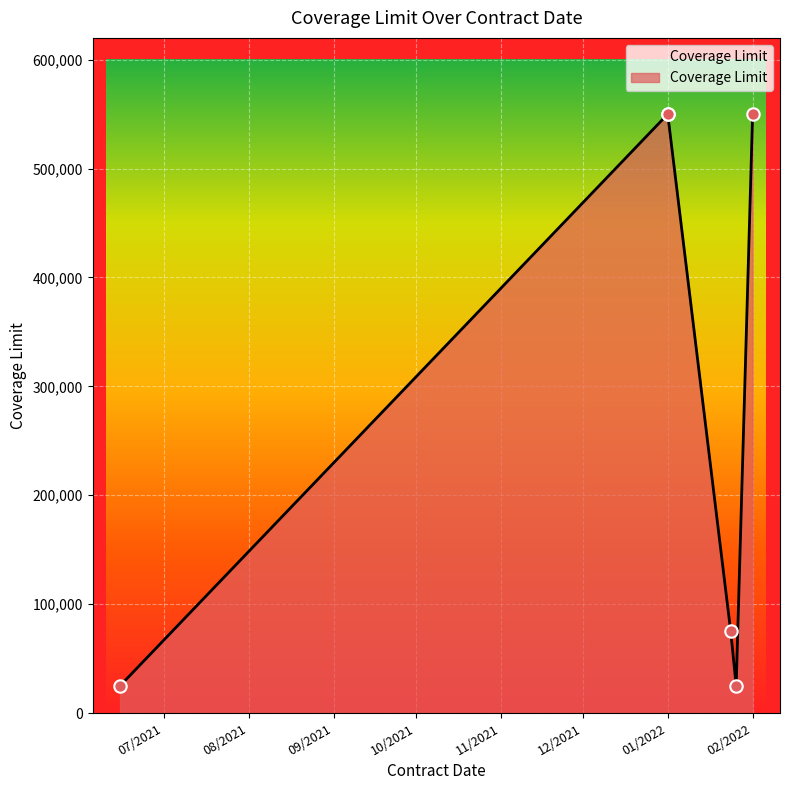

Between 01/01/2022 and 02/01/2022, which is larger?

01/01/2022